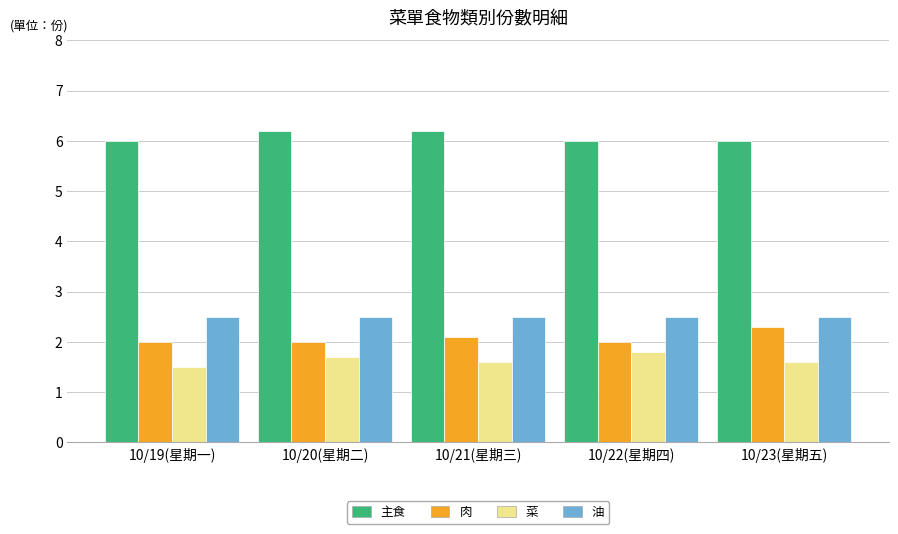

What is the difference between the 菜 values at 10/22(星期四) and 10/21(星期三)?

0.2